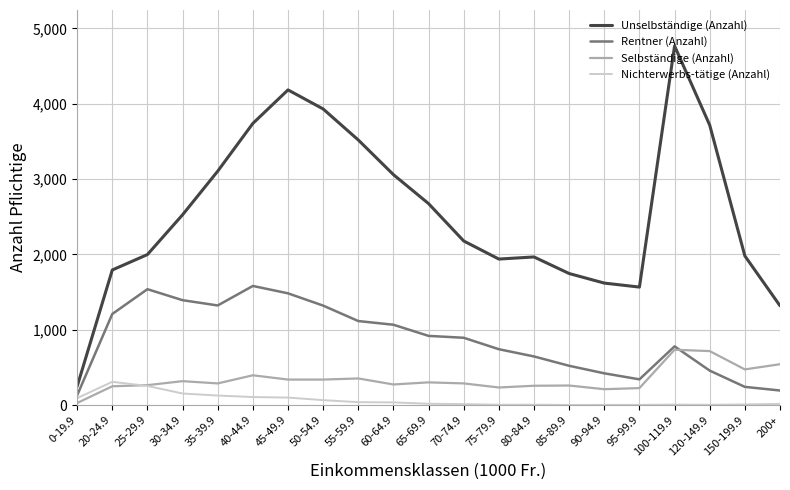

What is the difference between the highest and lowest values at 50-54.9?

3866